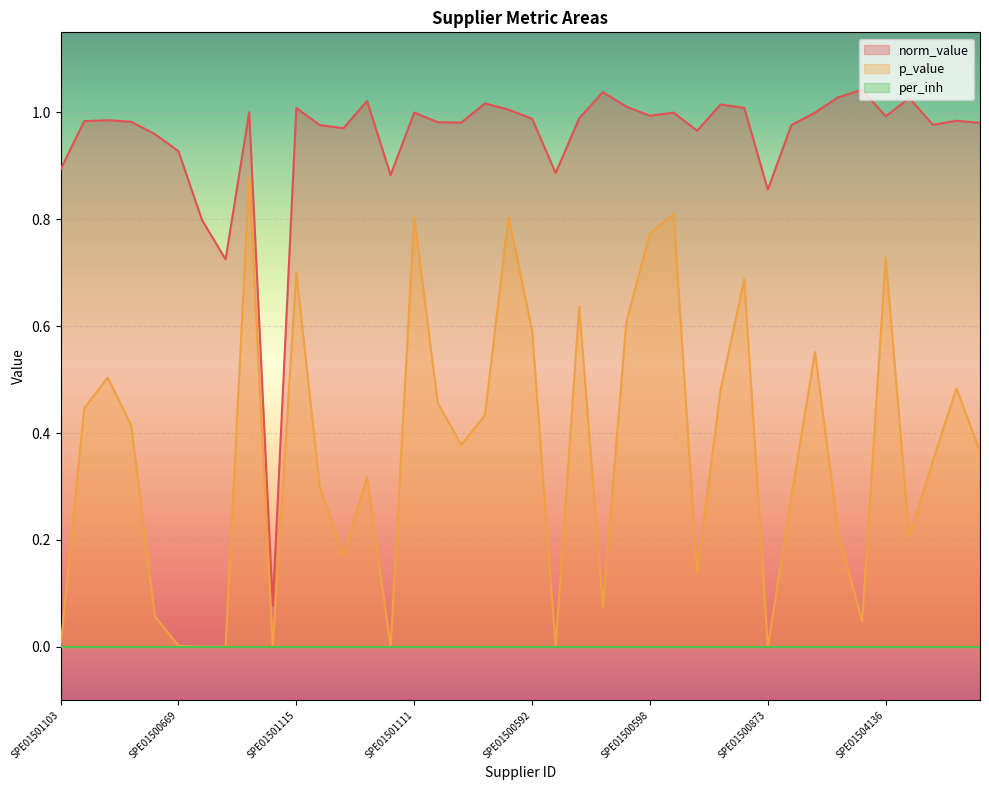

Is it true that p_value equals 1.4 at SPE01501111?

False